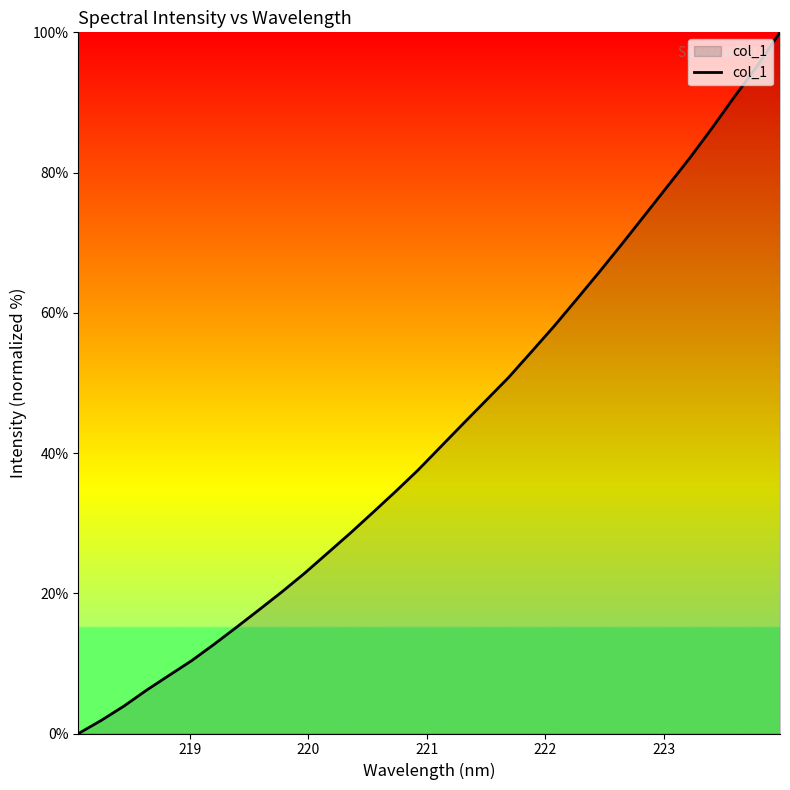

What is the greatest value displayed?

100.0